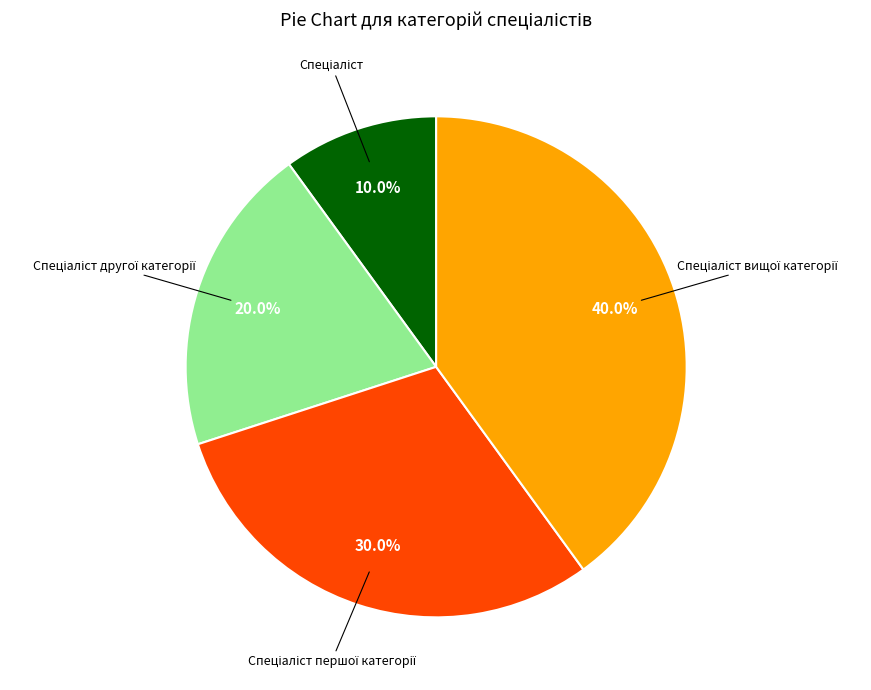

Is there any slice that represents more than half of the pie?

No